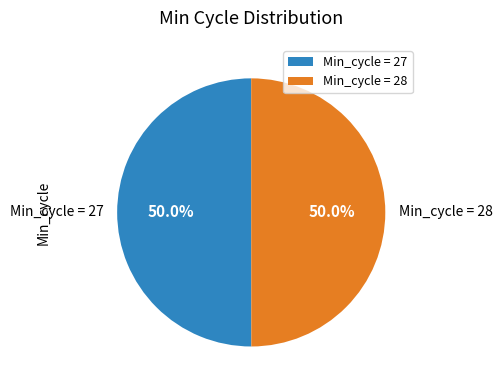

What is the ratio of the value at Min_cycle = 27 to the value at Min_cycle = 28?

1.0